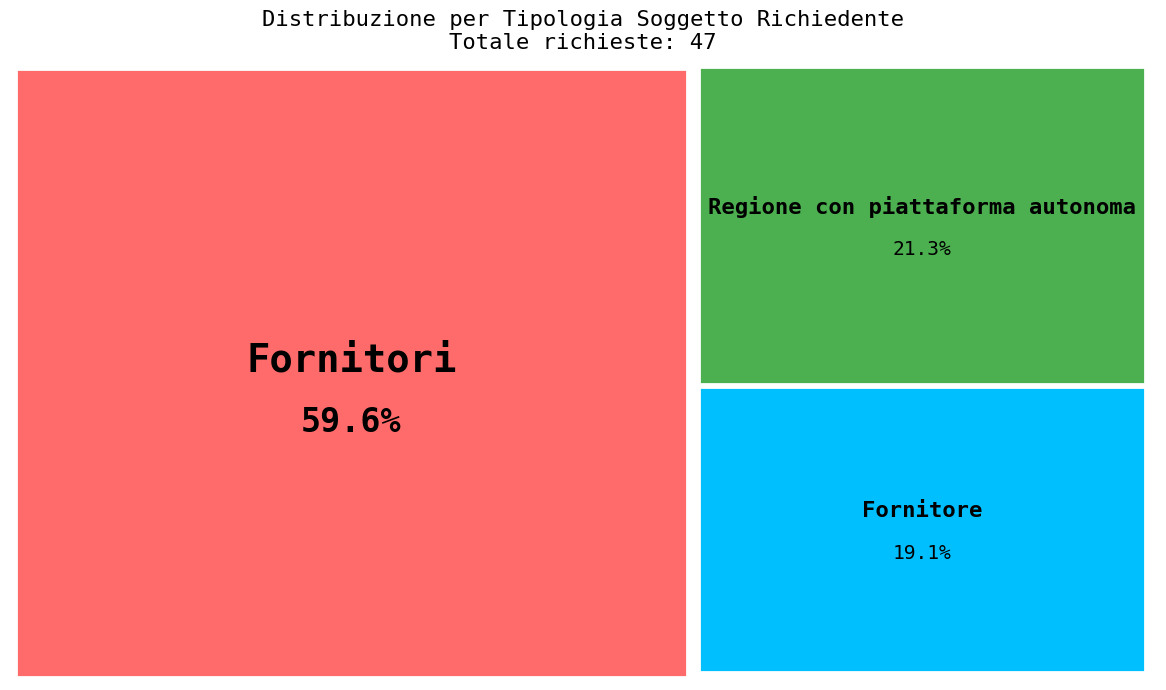

Between Regione con piattaforma autonoma and Fornitori, which is larger?

Fornitori